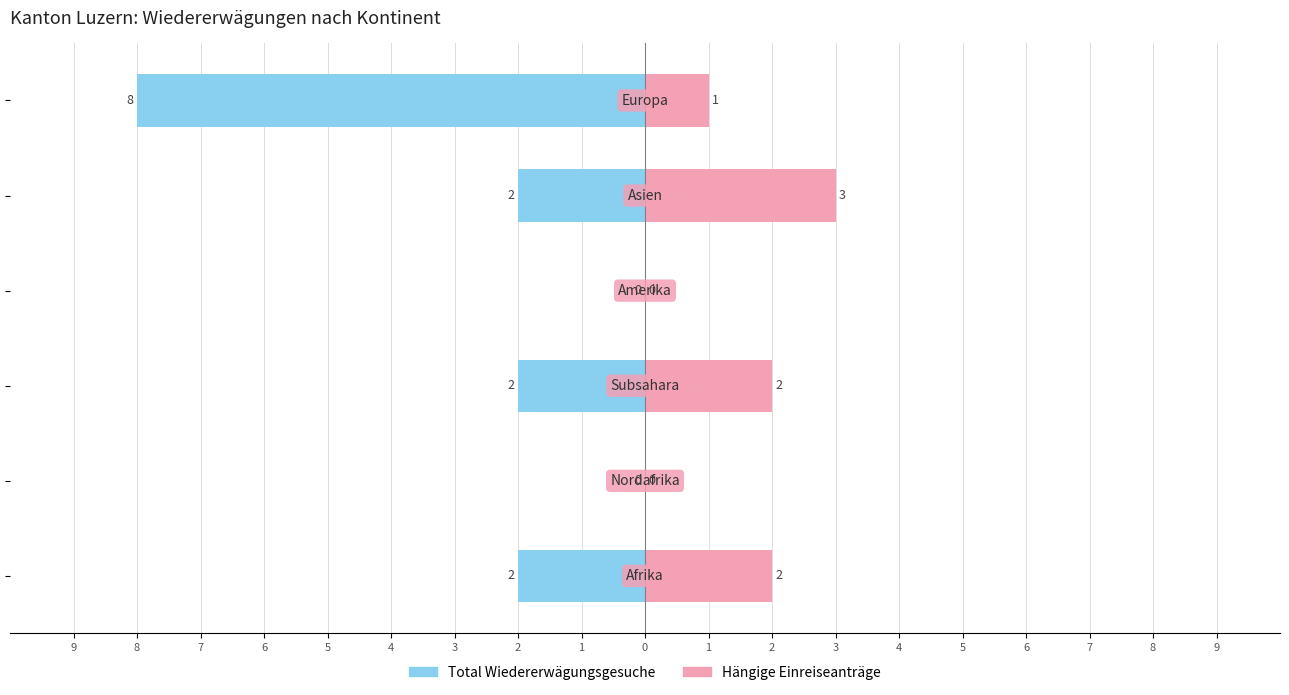

Reading right to left, transcribe all the data shown in this chart.

Total Wiedererwägungsgesuche: -8	-2	0	-2	0	-2
Hängige Einreiseanträge: 1	3	0	2	0	2